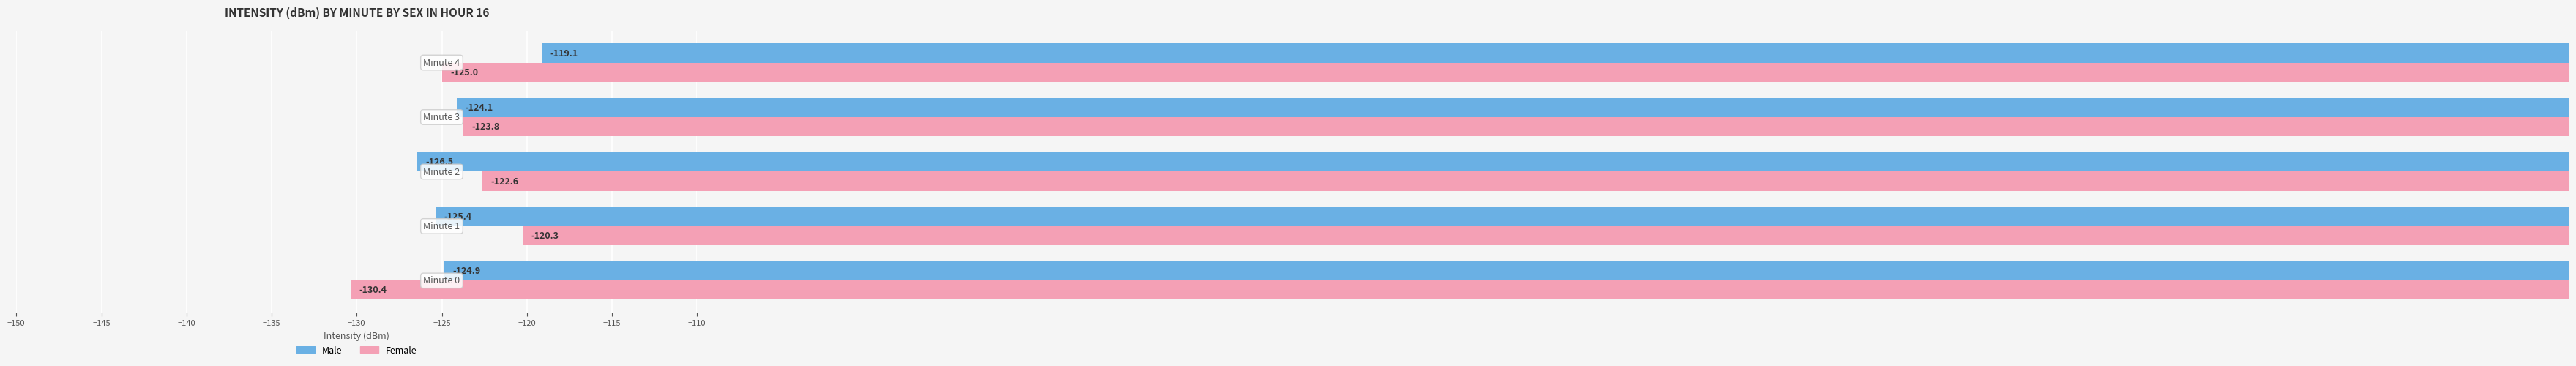

Rank the series by their average value, from lowest to highest.

Female, Male